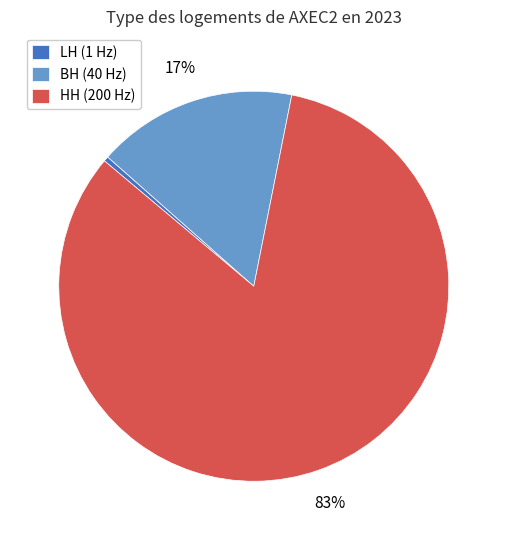

Which category has the biggest portion of the pie?

HH (200 Hz)